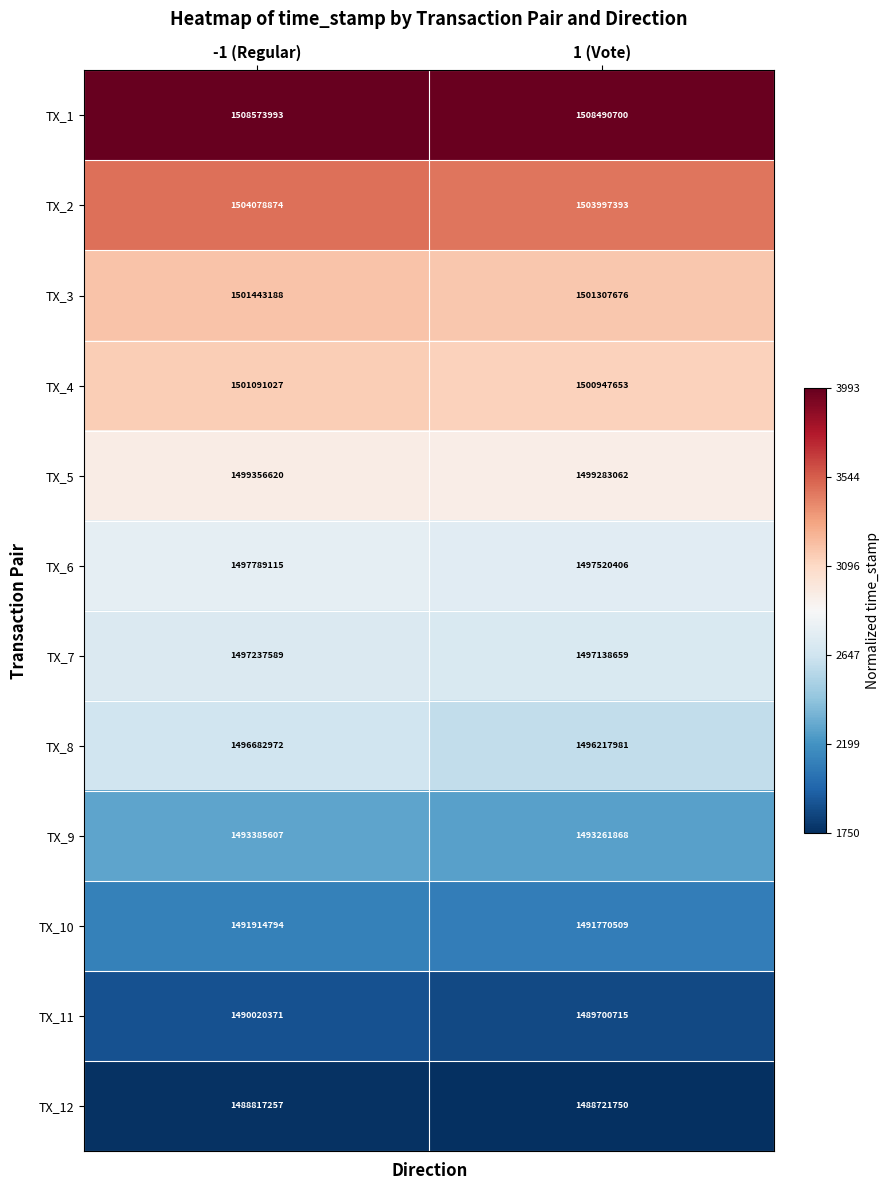

What is the sum of the TX_4 values at 1 (Vote) and -1 (Regular)?

3002038680